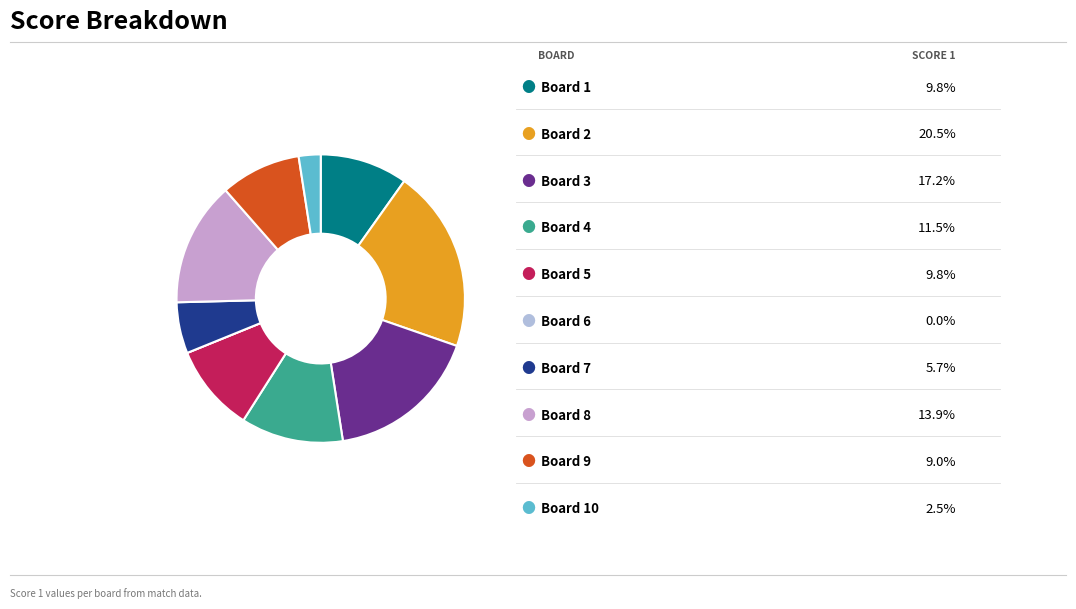

Rank the categories by value from lowest to highest.

Board 6, Board 10, Board 7, Board 9, Board 1, Board 5, Board 4, Board 8, Board 3, Board 2